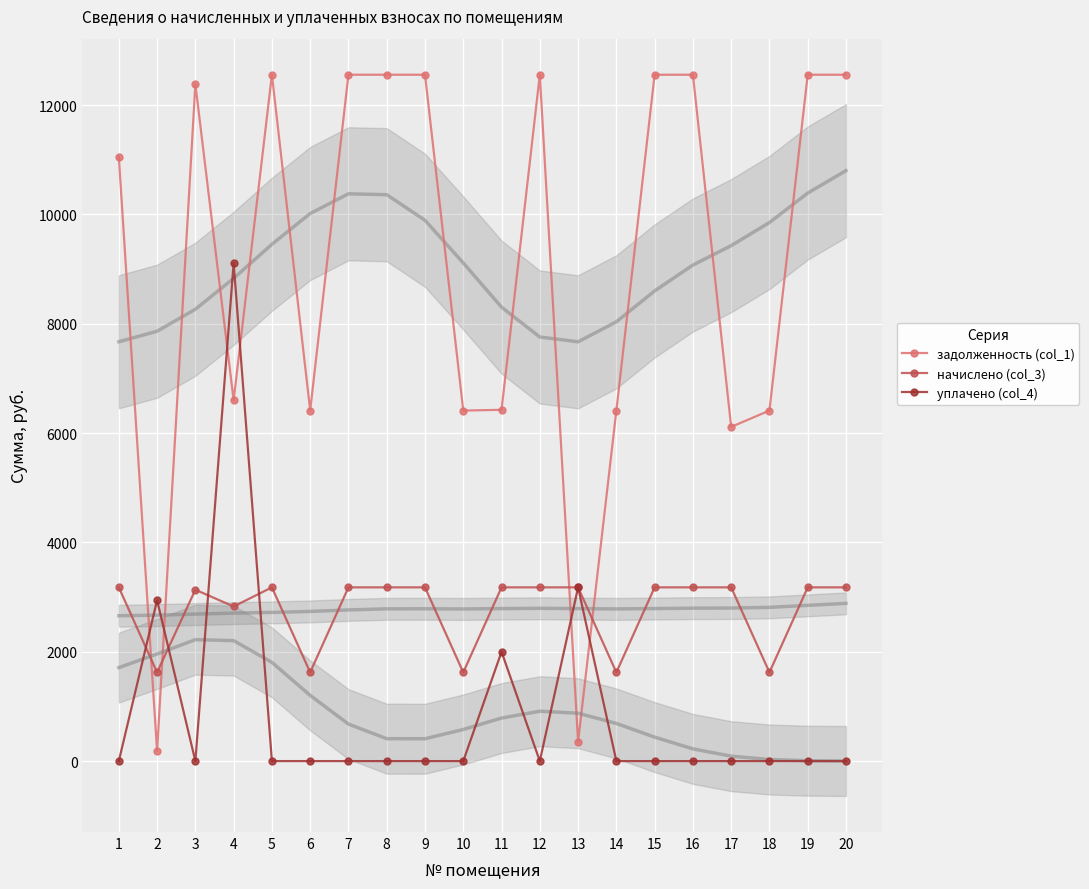

True or false: начислено (col_3) and уплачено (col_4) cross at least once.

True